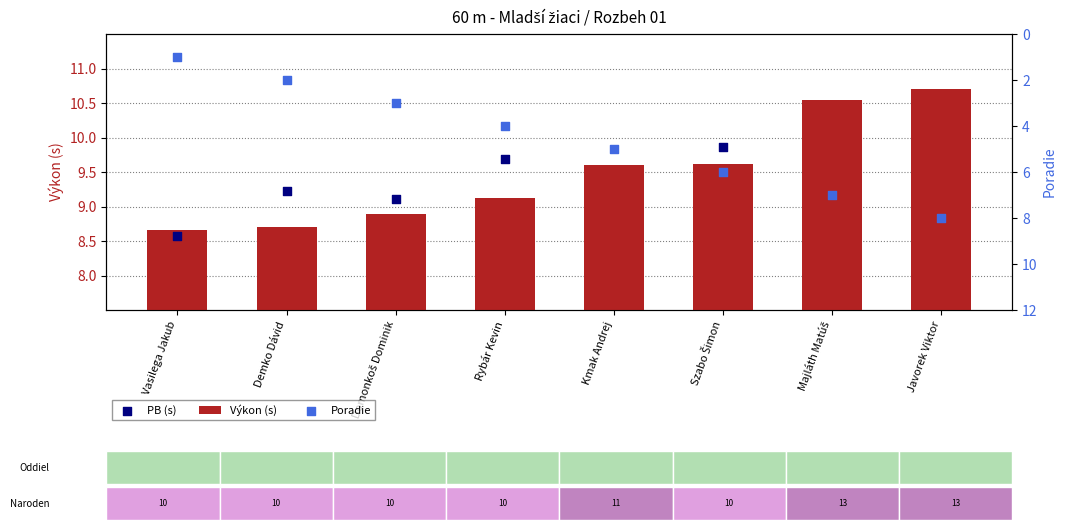

What is the total value across all series at Domonkoš Dominik?

21.0